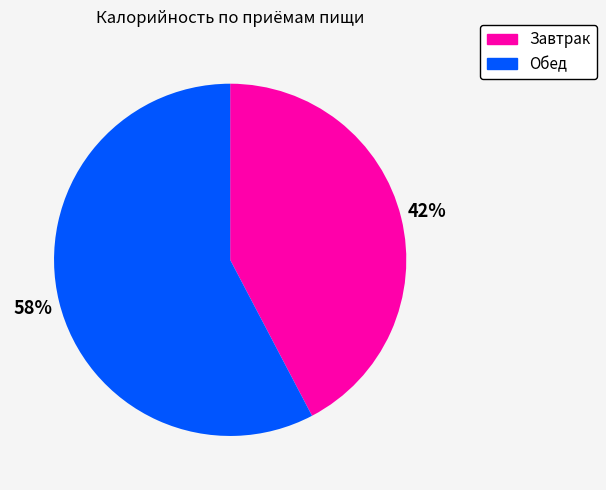

Is it true that Завтрак is 34% of the pie?

False